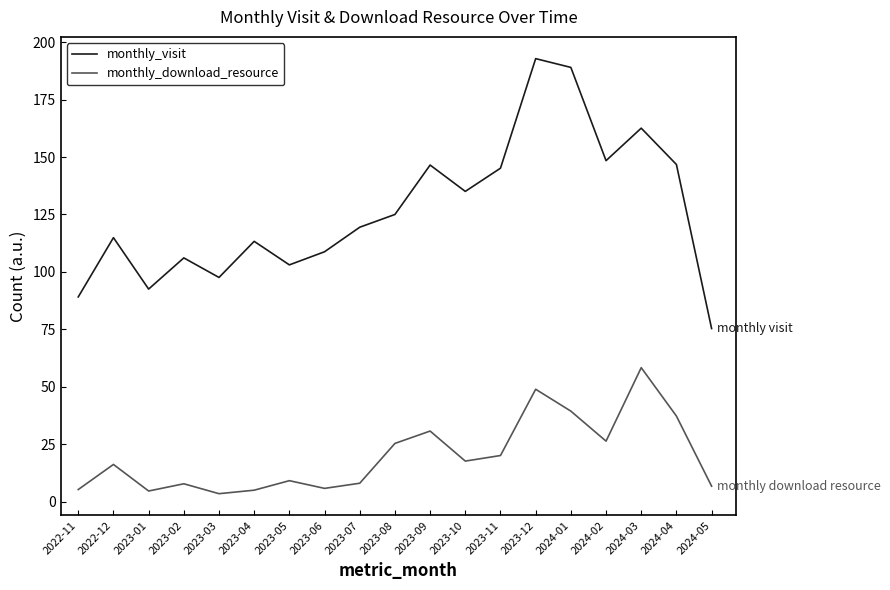

Where does the monthly_visit series first go above 119?

2023-07